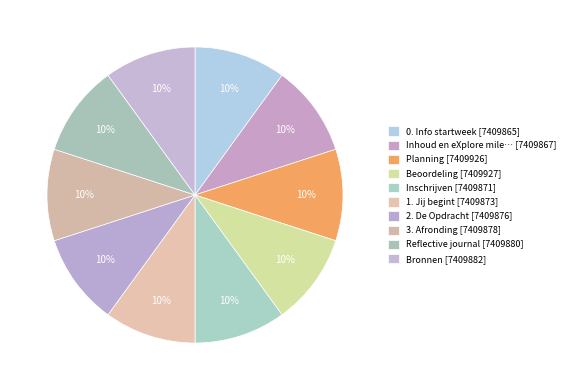

Count the number of slices in the pie.

10